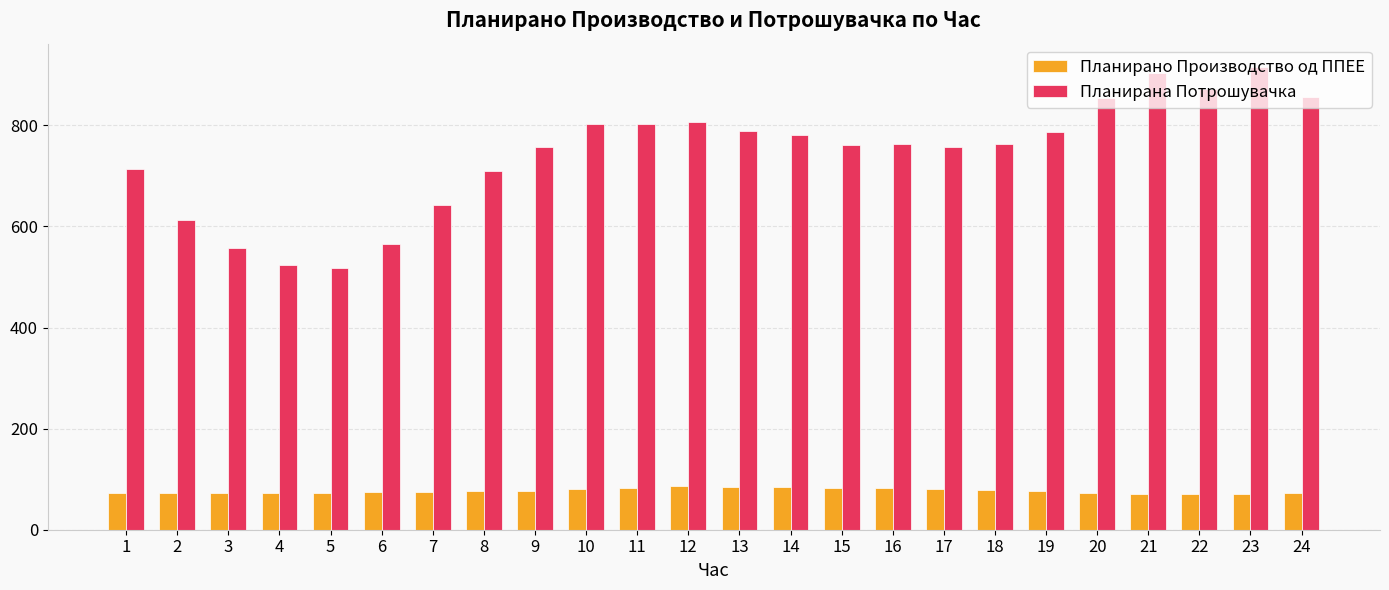

Between 19 and 22, which series saw the biggest shift?

Планирана Потрошувачка